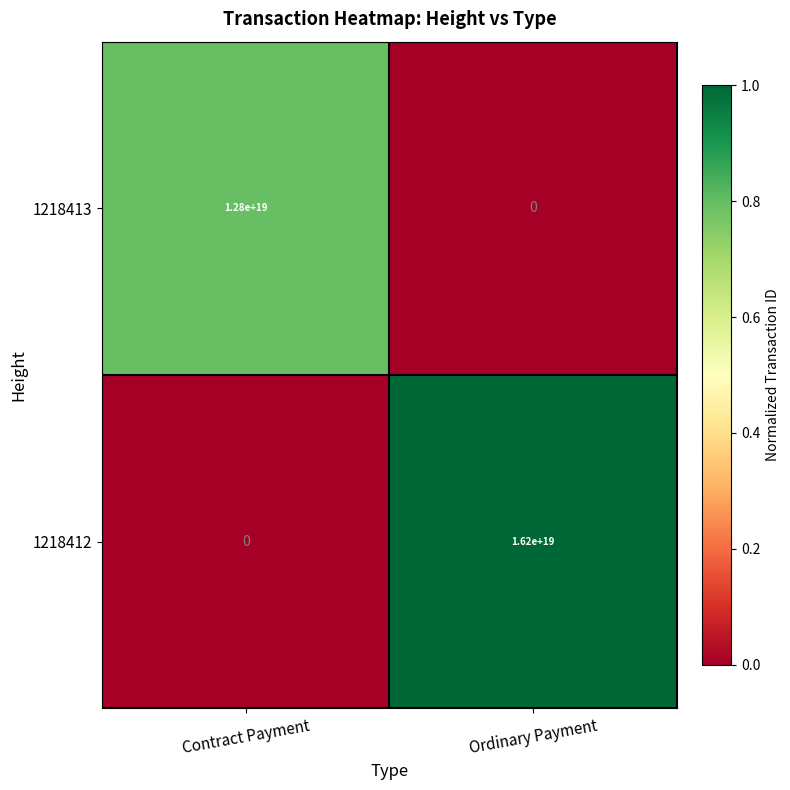

Which category has the highest value across all series?

Ordinary Payment